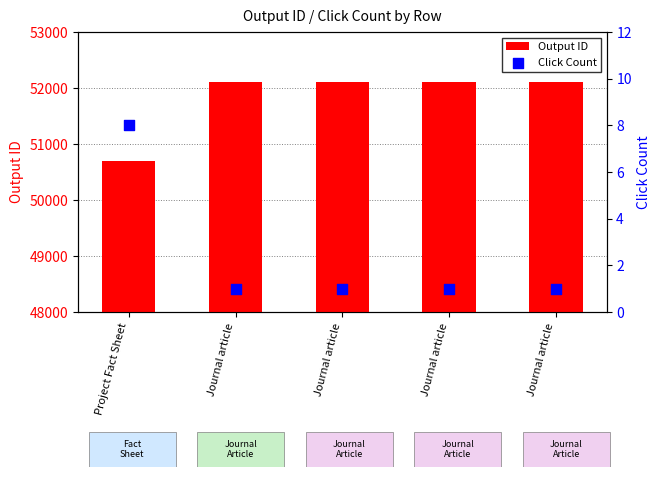

At how many categories does at least one series exceed 9421?

5